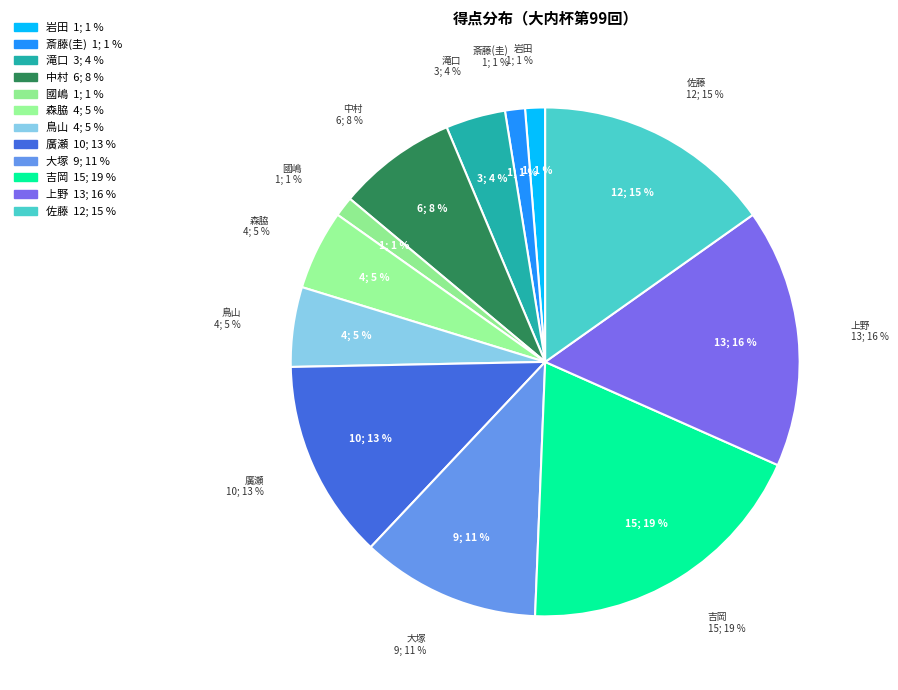

What is the change in value from 岩田 to 鳥山?

+3